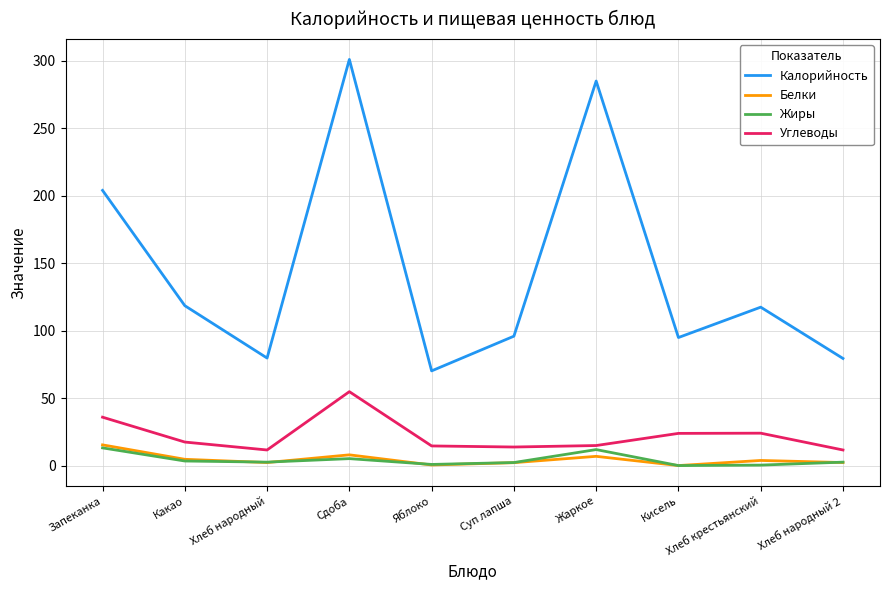

At which category is the sum across all series the highest?

Сдоба